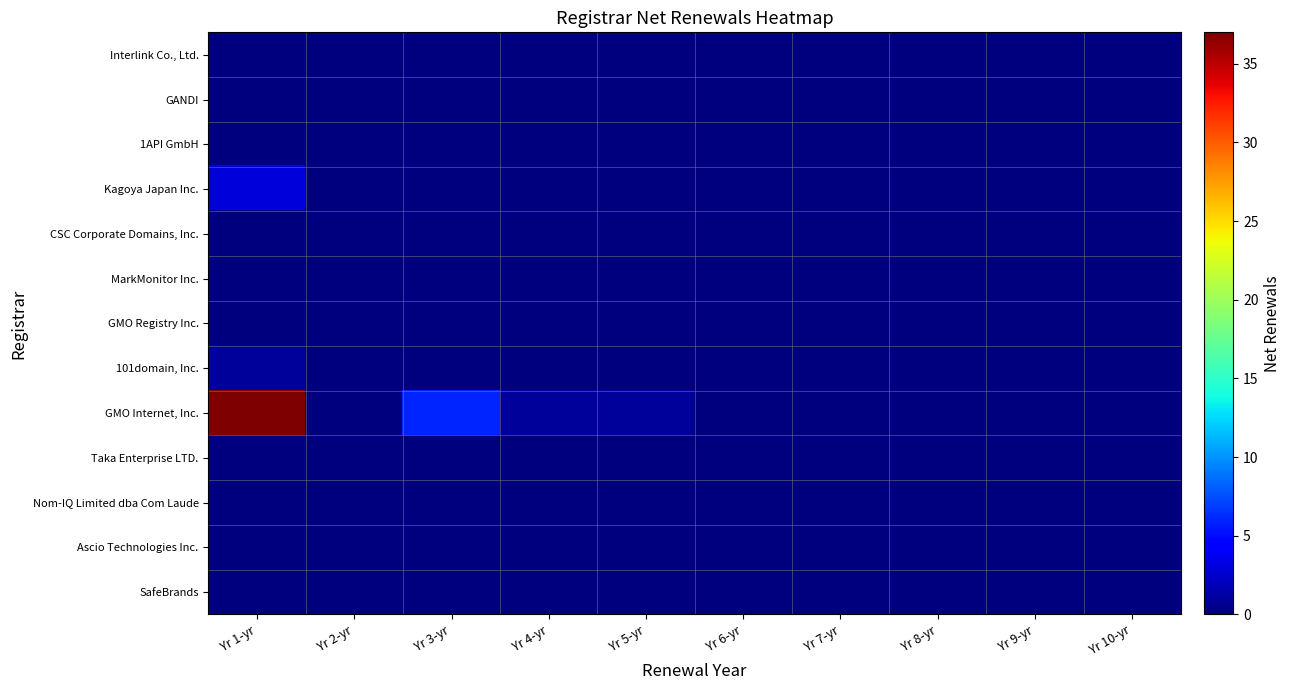

Which has a higher value, Yr 10-yr or Yr 5-yr?

Yr 10-yr